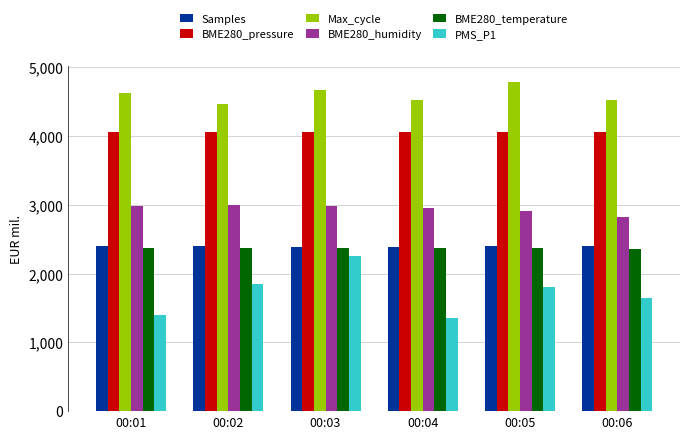

What is the approximate value of Samples at 00:02?

2398.9